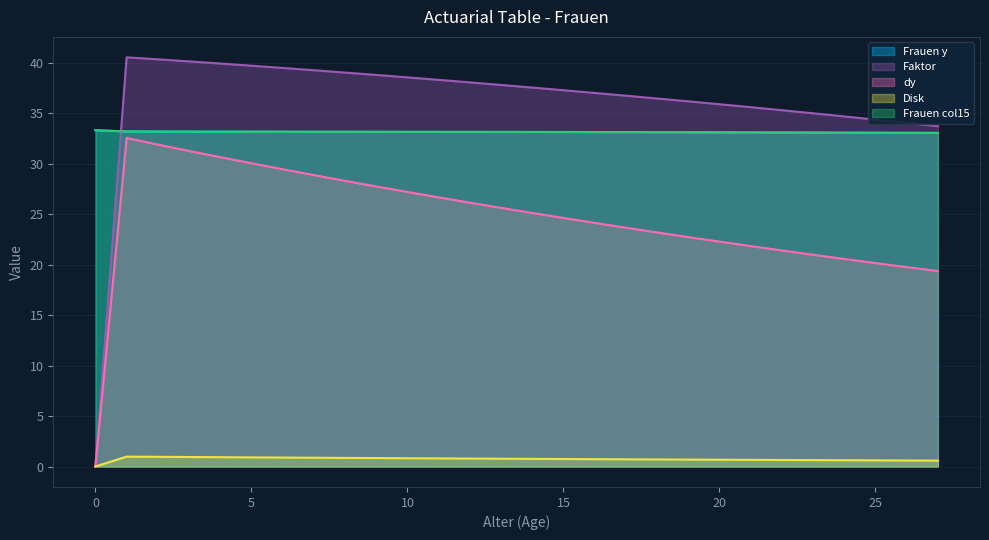

Count the number of categories in the chart.

28